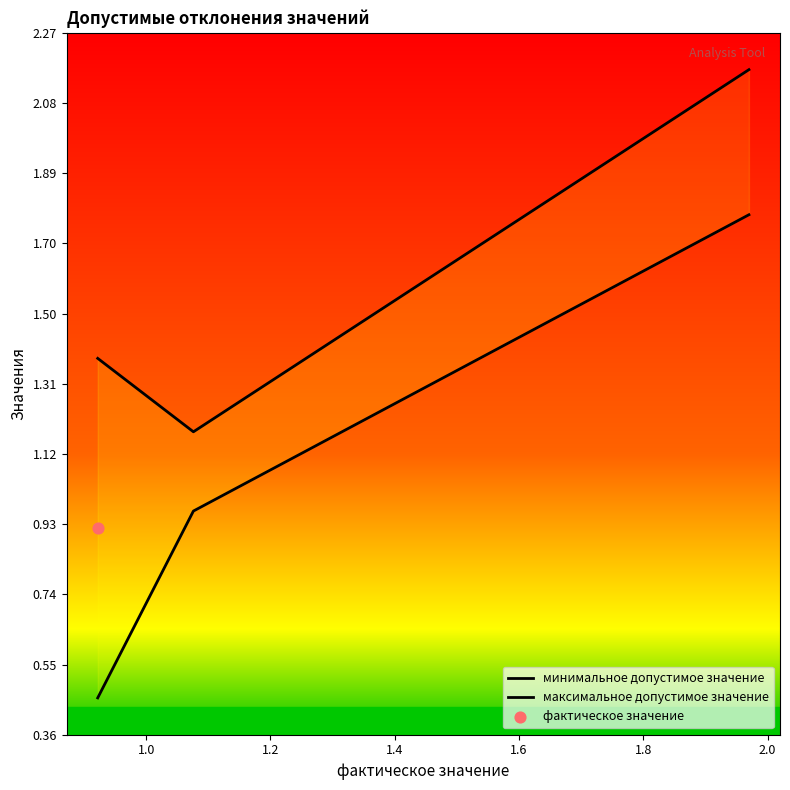

Which series has the widest spread of Y values?

минимальное допустимое значение